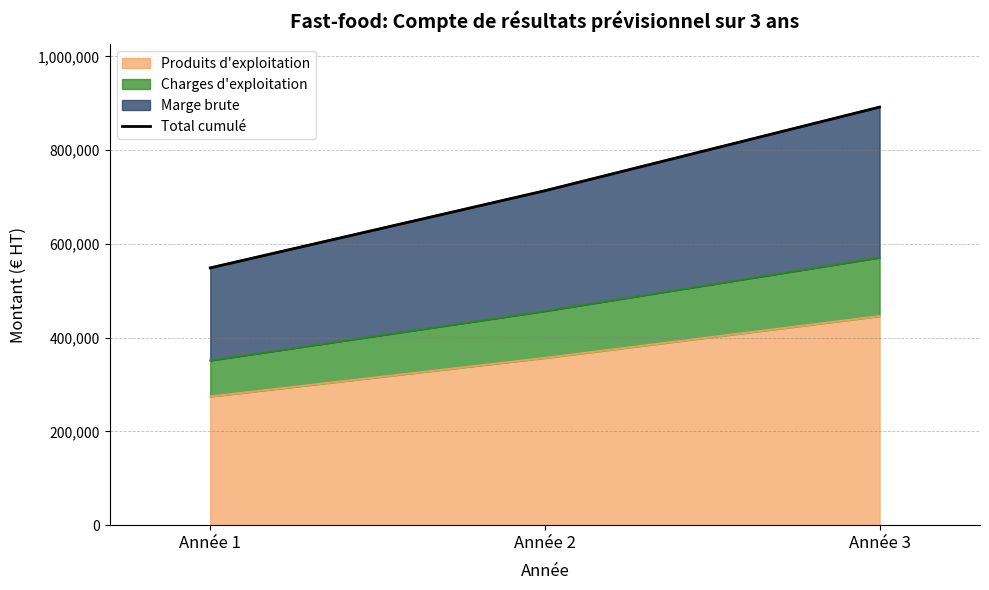

Reading right to left, what are all the values shown in this chart?

891800	713440	548800